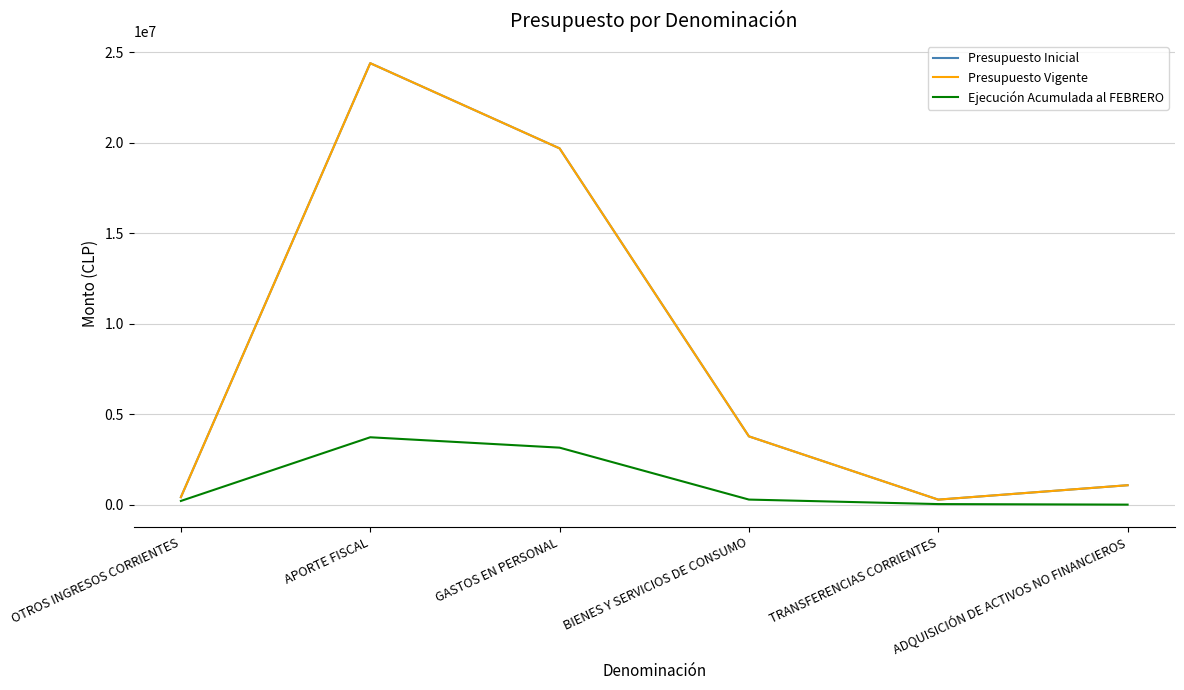

True or false: Ejecución Acumulada al FEBRERO and Presupuesto Inicial cross at least once.

False